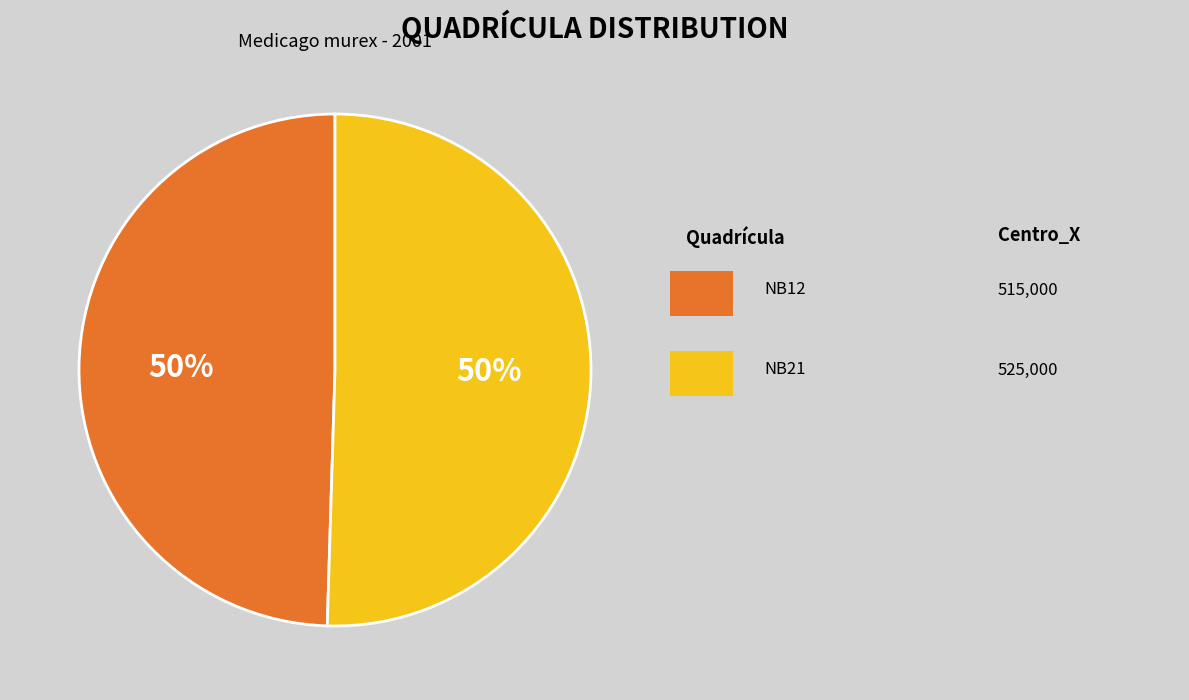

To the nearest percent, what is the average slice percentage?

50%